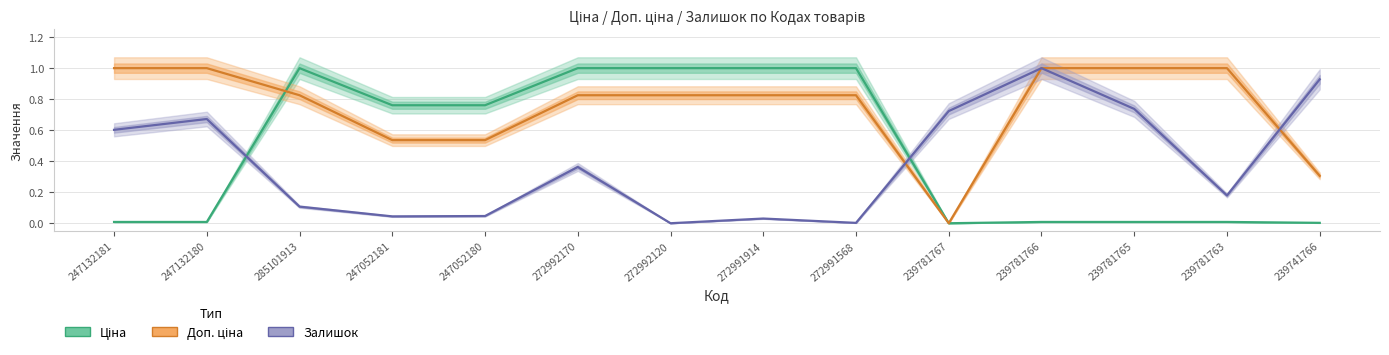

The value of Доп. ціна at 247052181 is 0.9. True or false?

False